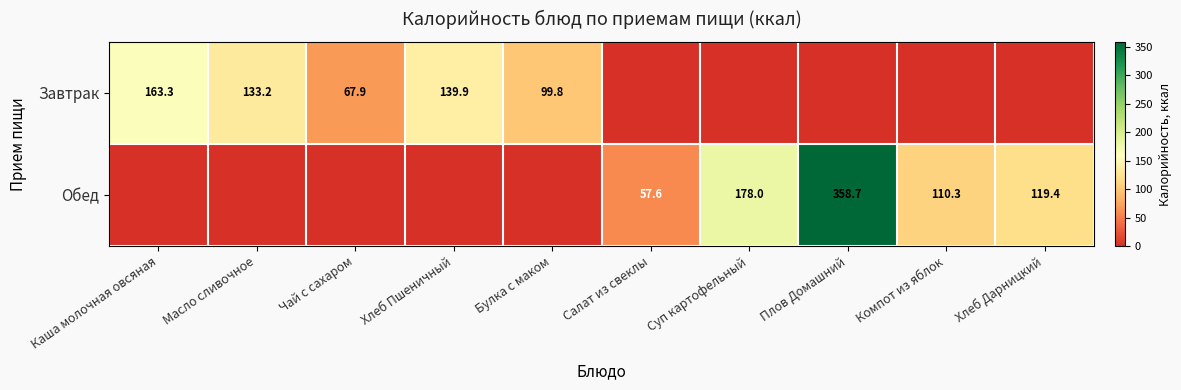

What is the sum of the Завтрак values at Чай с сахаром and Масло сливочное?

201.1